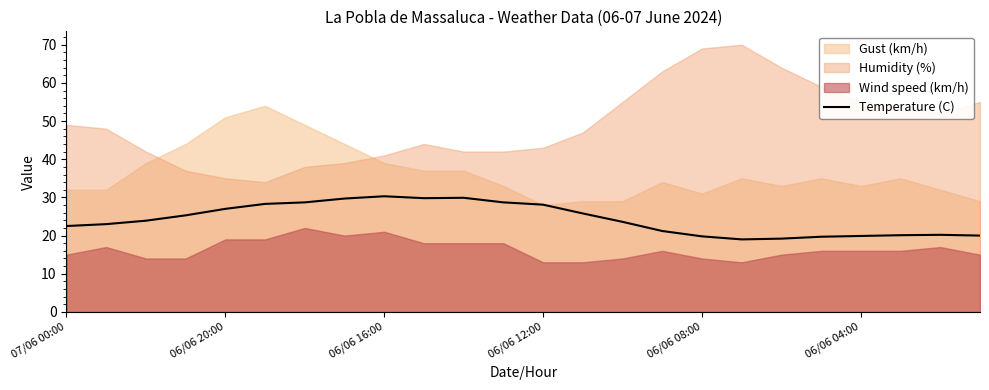

The value of Temperature (C) at 06/06 16:00 is 30.3. True or false?

True